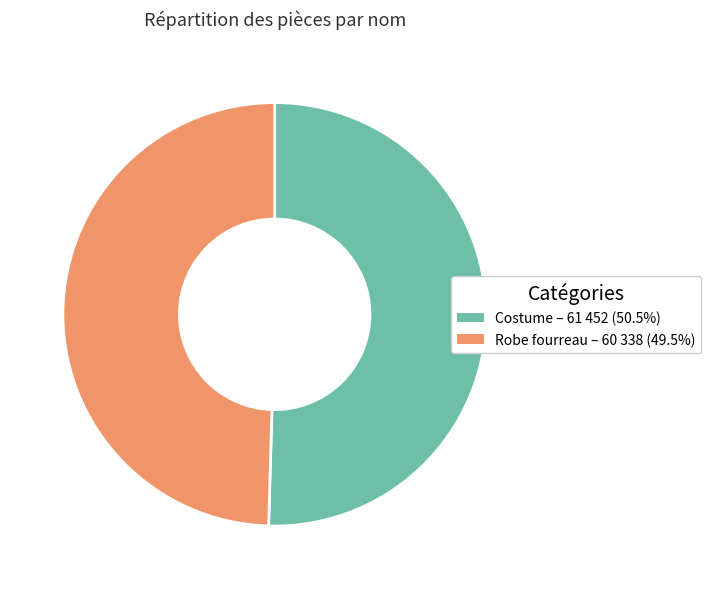

Is the sum of Robe fourreau and Costume greater than half?

Yes